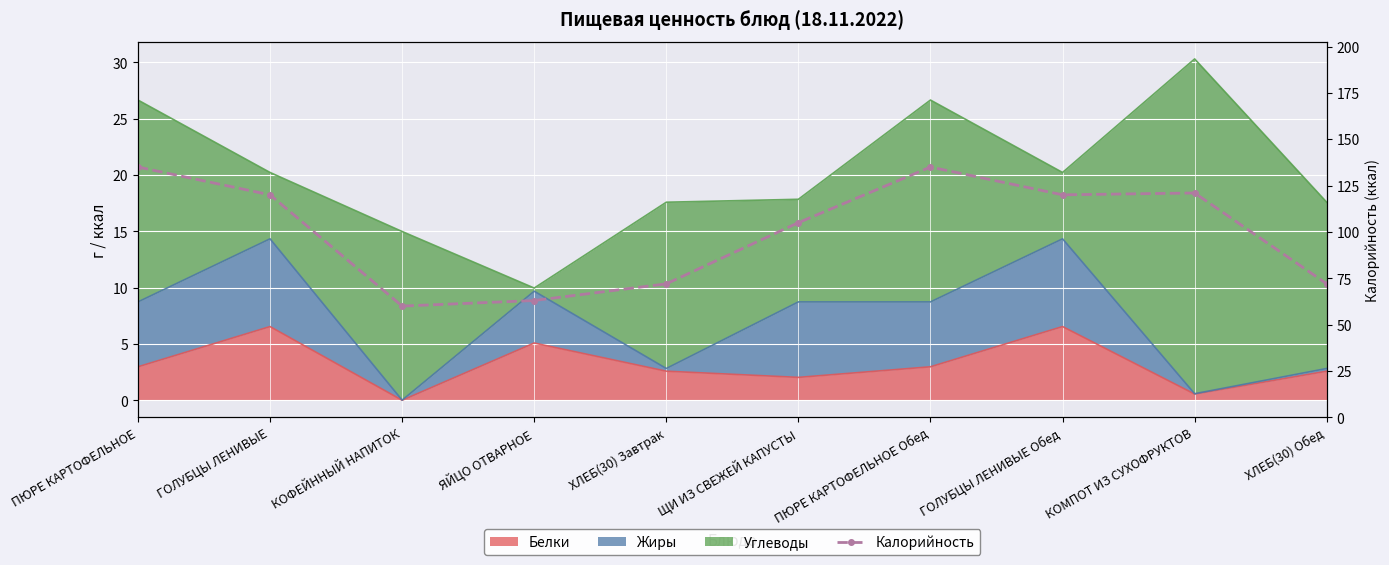

How many interior local valleys (lower than both neighbors) does the data have?

2